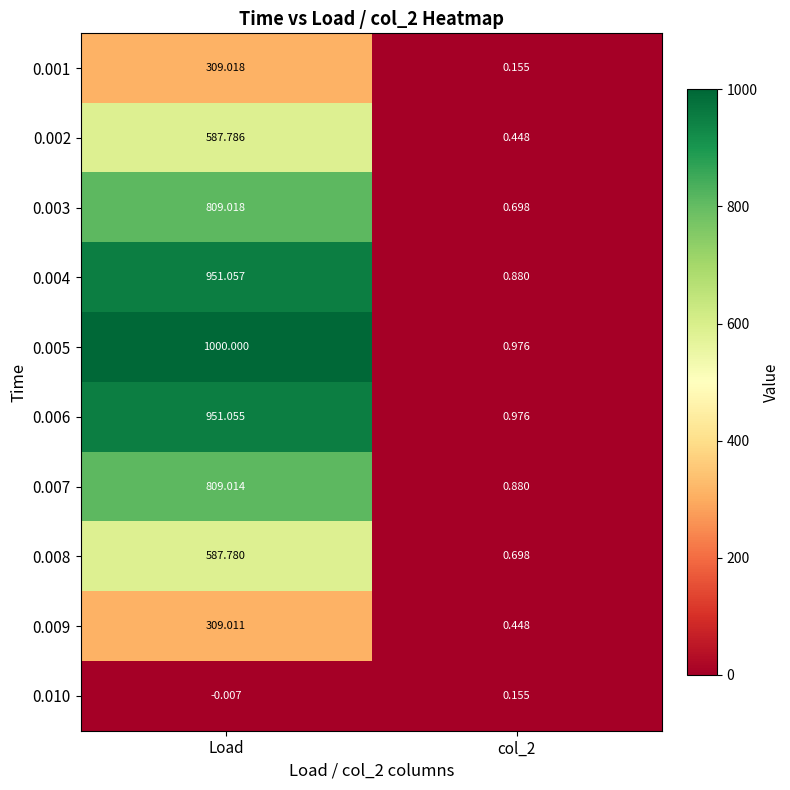

How many distinct data groups are displayed?

10